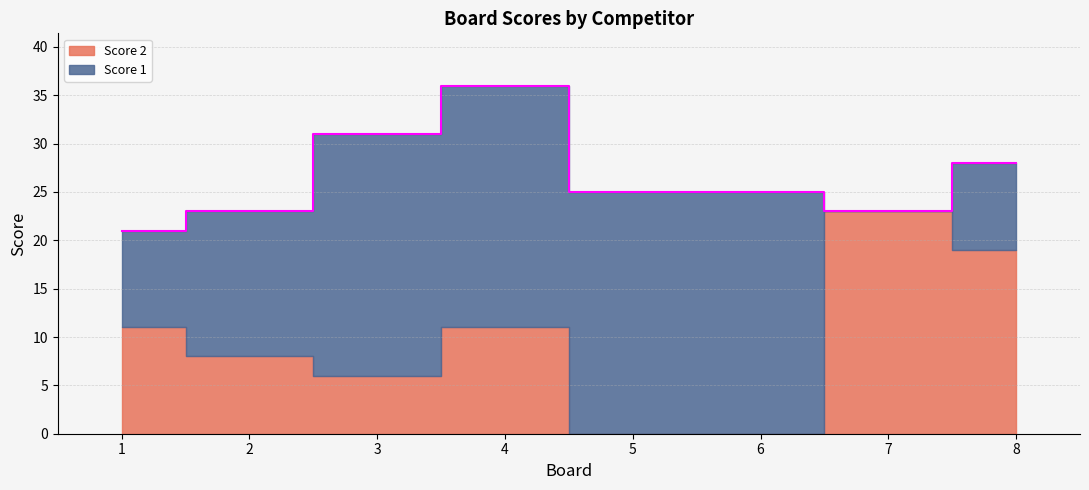

At which category does Score 2 reach its first local peak?

4